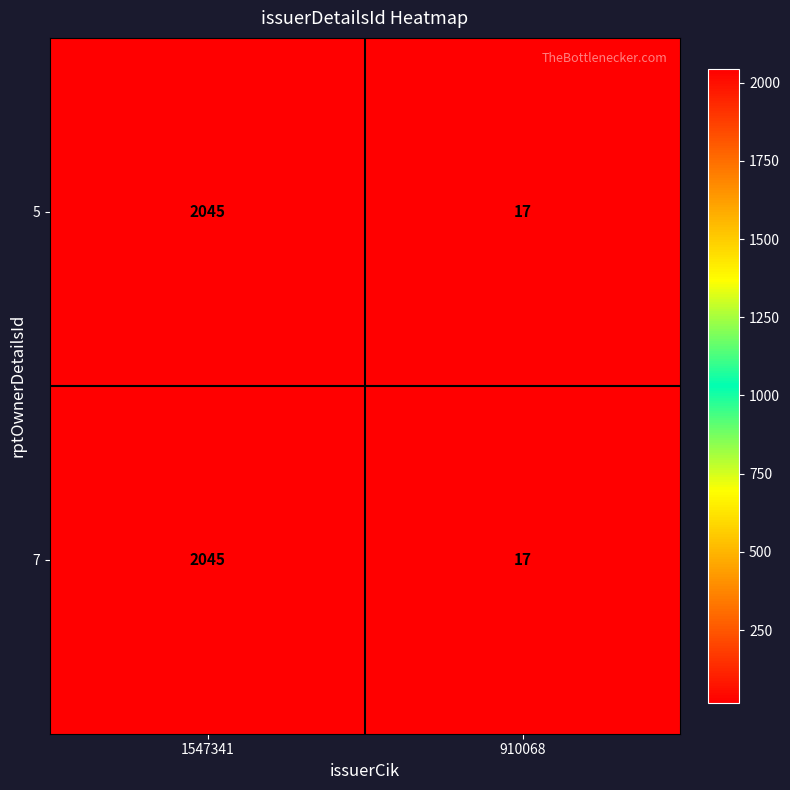

What is the average value of the 5 series?

1031